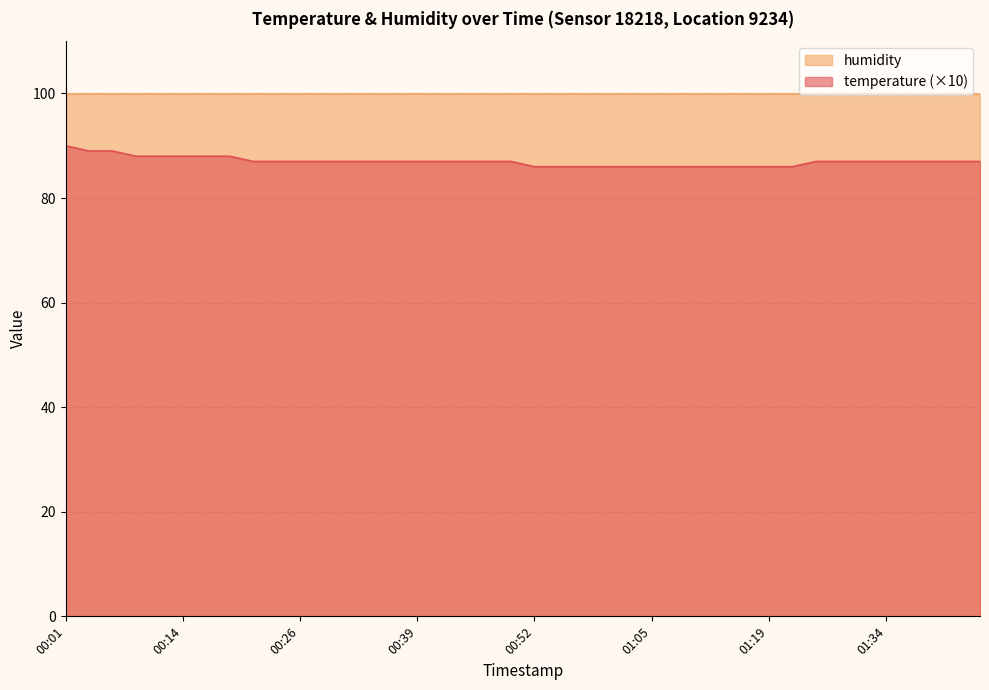

Reading right to left, list all the values displayed in this chart.

01:44=87	01:42=87	01:39=87	01:36=87	01:34=87	01:31=87	01:28=87	01:24=87	01:21=86	01:19=86	01:16=86	01:13=86	01:10=86	01:07=86	01:05=86	01:02=86	01:00=86	00:57=86	00:55=86	00:52=86	00:49=87	00:47=87	00:44=87	00:41=87	00:39=87	00:36=87	00:34=87	00:31=87	00:29=87	00:26=87	00:24=87	00:21=87	00:19=88	00:16=88	00:14=88	00:11=88	00:09=88	00:06=89	00:04=89	00:01=90